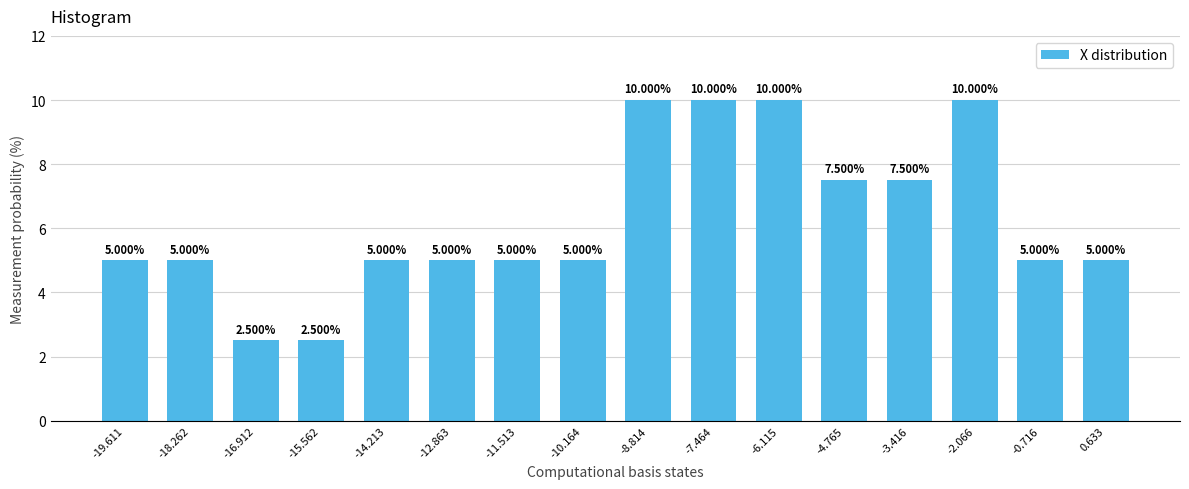

What is the change in value from -11.513 to -6.115?

+5.0